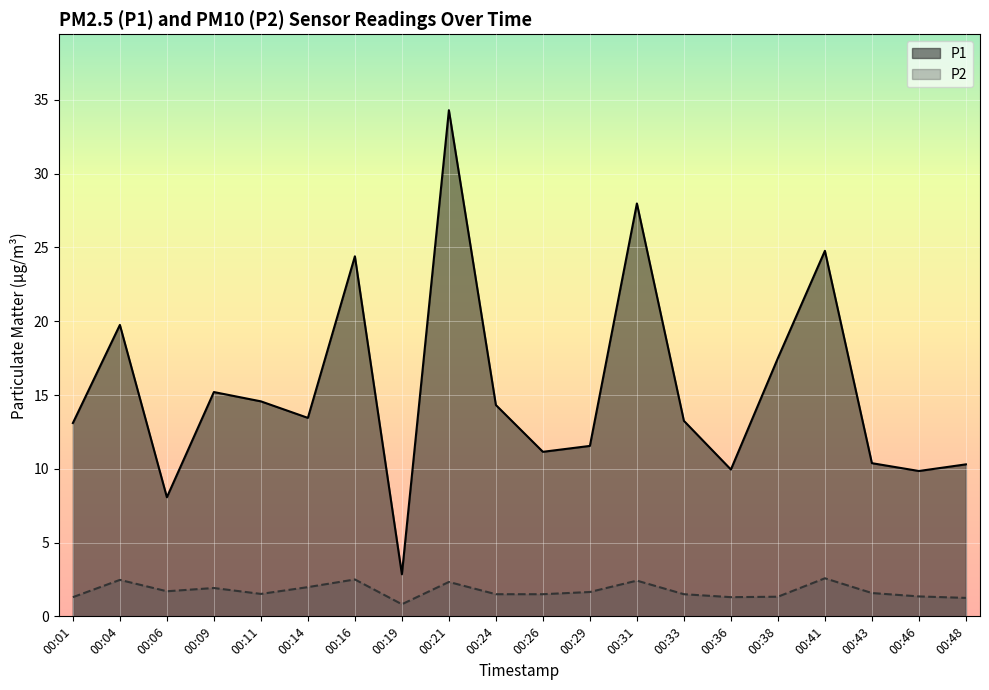

Reading left to right, list all the values displayed in this chart.

P1: 00:01=13.1	00:04=19.8	00:06=8.1	00:09=15.2	00:11=14.6	00:14=13.4	00:16=24.4	00:19=2.9	00:21=34.3	00:24=14.3	00:26=11.2	00:29=11.6	00:31=28.0	00:33=13.2	00:36=9.9	00:38=17.5	00:41=24.8	00:43=10.4	00:46=9.8	00:48=10.3
P2: 00:01=1.3	00:04=2.5	00:06=1.7	00:09=1.9	00:11=1.5	00:14=2.0	00:16=2.5	00:19=0.8	00:21=2.3	00:24=1.5	00:26=1.5	00:29=1.6	00:31=2.4	00:33=1.5	00:36=1.3	00:38=1.3	00:41=2.6	00:43=1.6	00:46=1.4	00:48=1.2